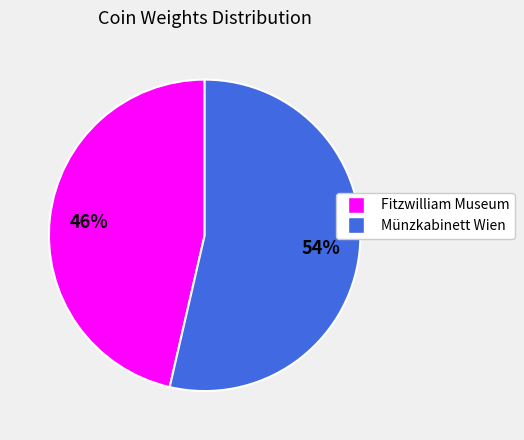

Rank the categories by value from lowest to highest.

Fitzwilliam Museum, Münzkabinett Wien